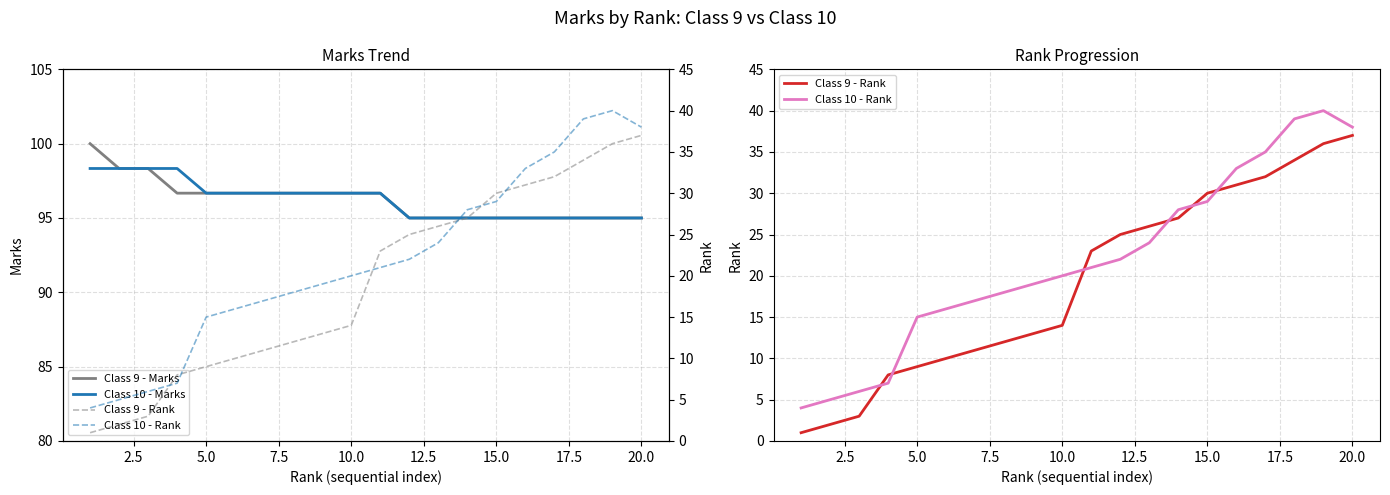

What are all the series names shown in the legend?

Class 9 - Marks, Class 10 - Marks, Class 9 - Rank, Class 10 - Rank